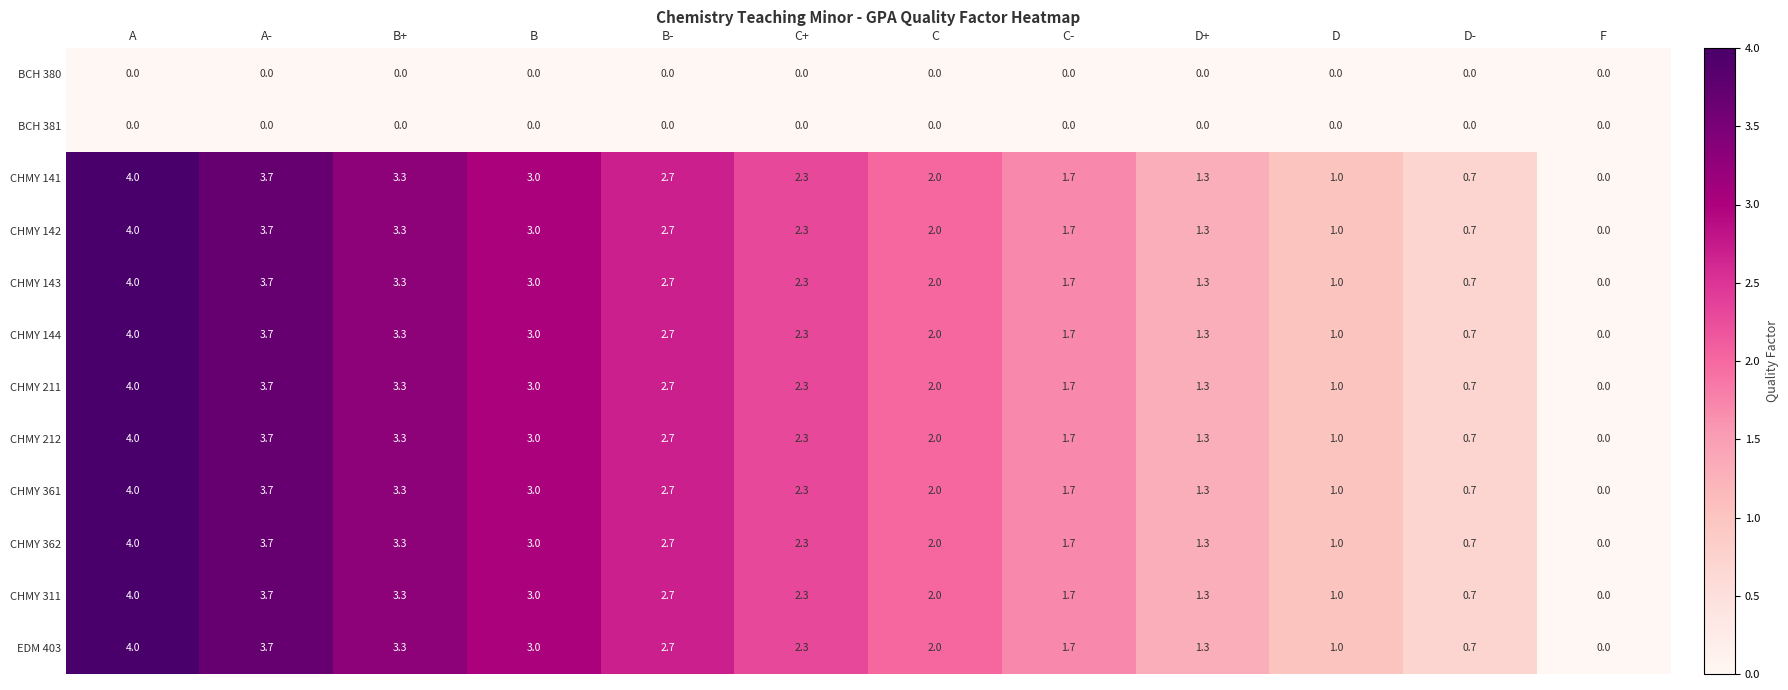

What is the total value across all series at C?

20.0